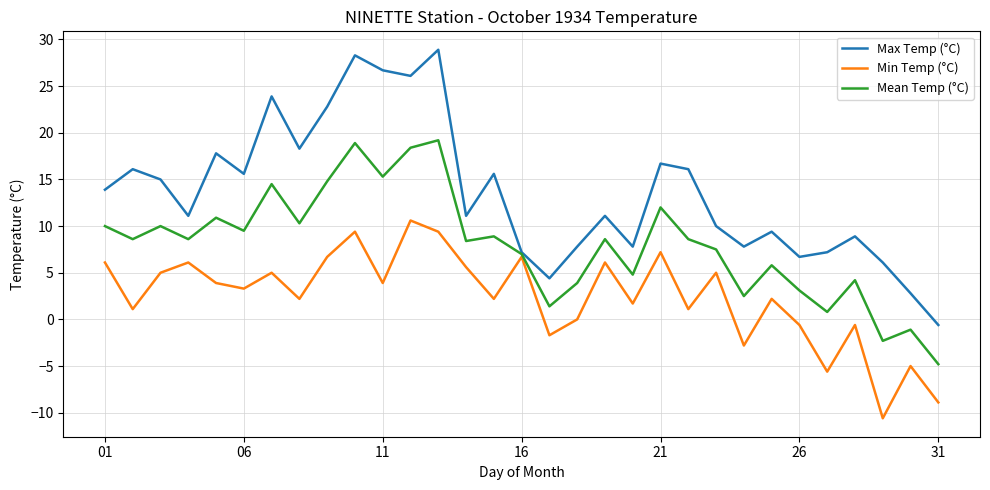

Which series has the largest range (max minus min)?

Max Temp (°C)